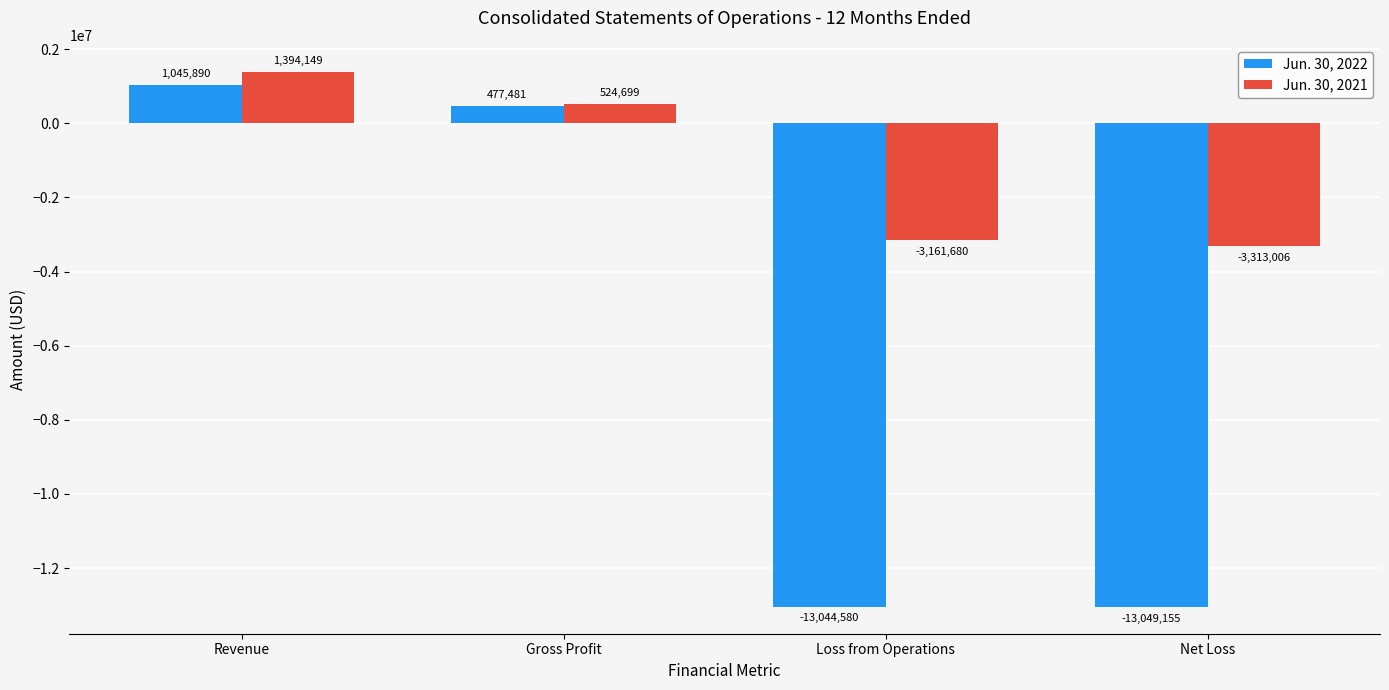

The Jun. 30, 2021 series shows 1394149 at Revenue. True or false?

True